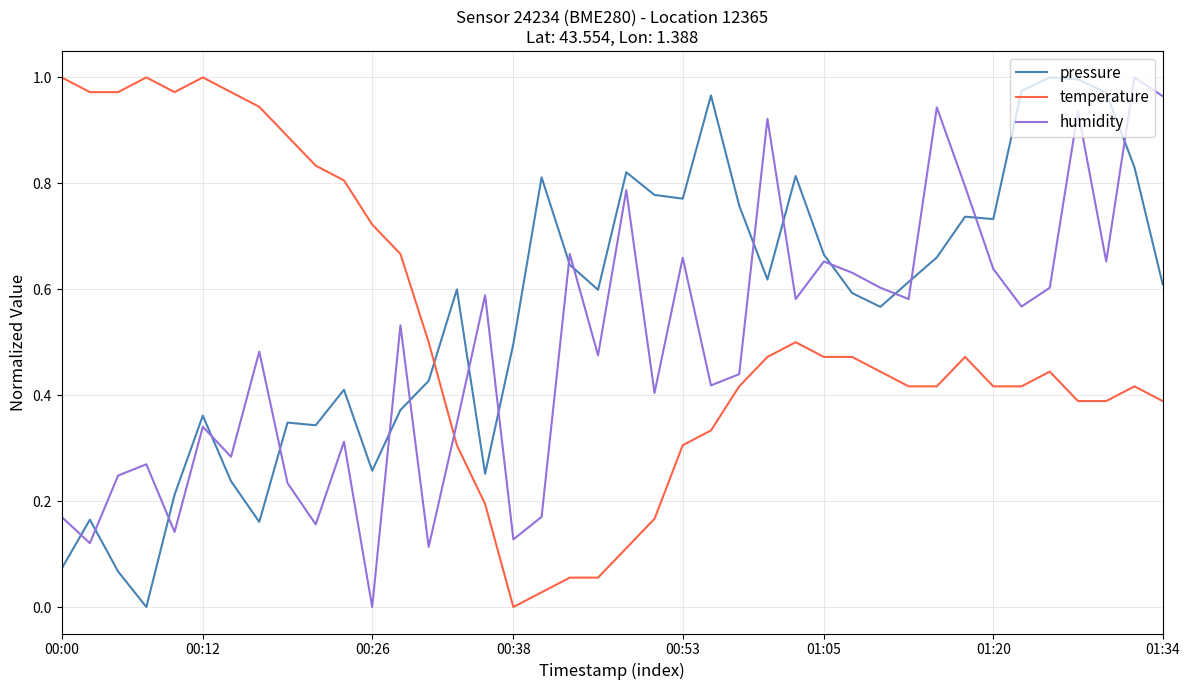

True or false: pressure and humidity intersect in this chart.

True